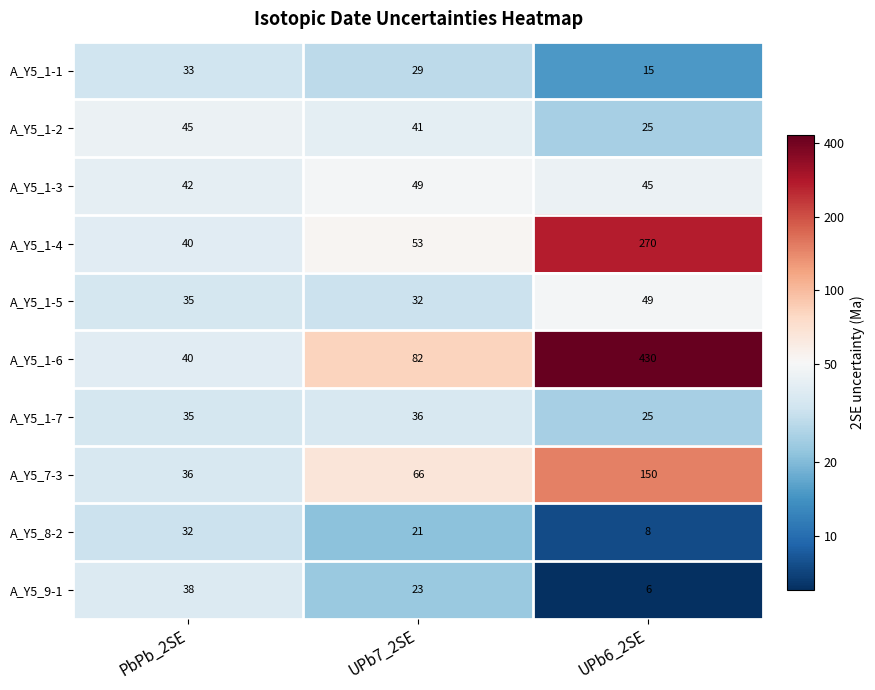

Where does the A_Y5_1-3 series first go above 45?

UPb7_2SE